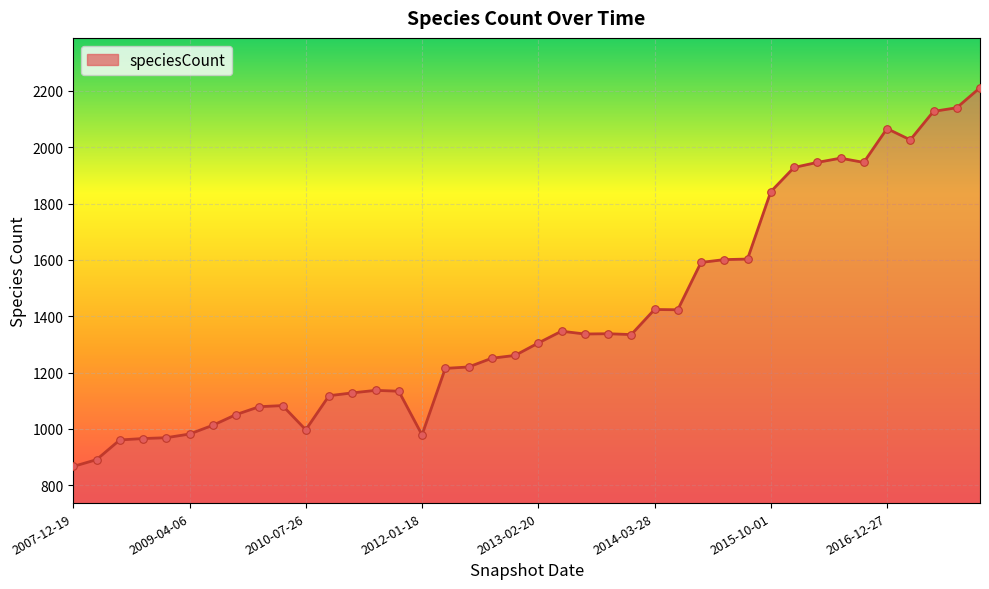

What is the difference between the maximum and minimum values?

1344